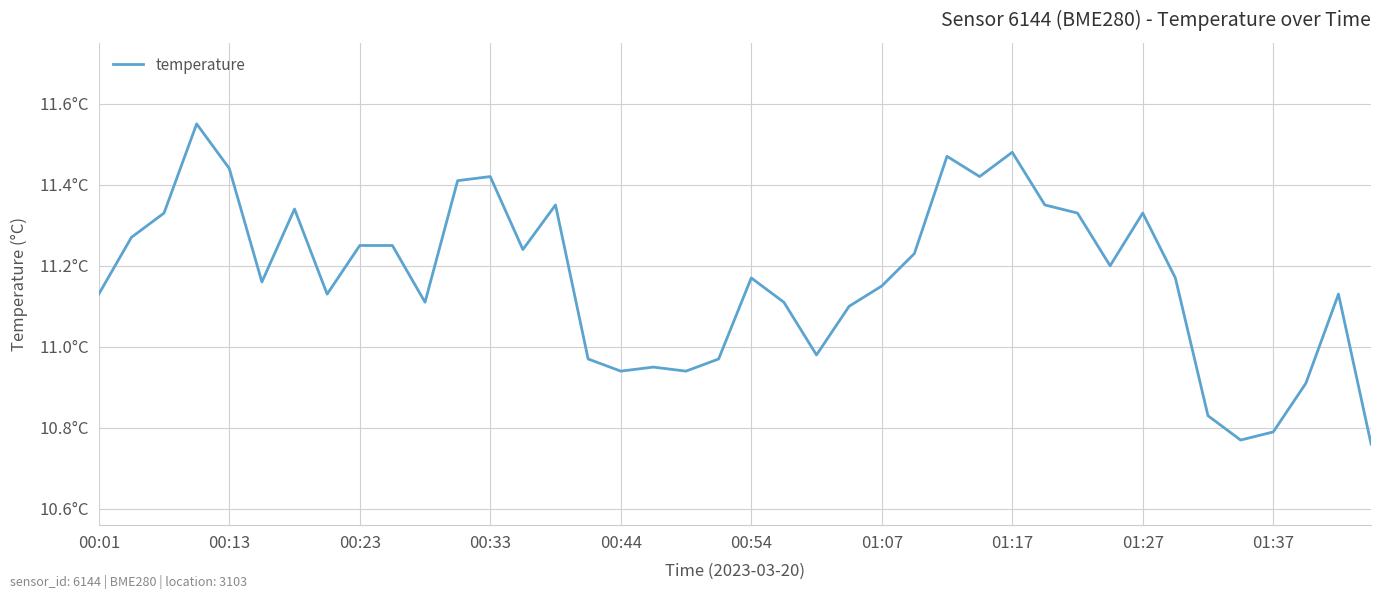

How many points are higher than both their immediate neighbors (excluding endpoints)?

10